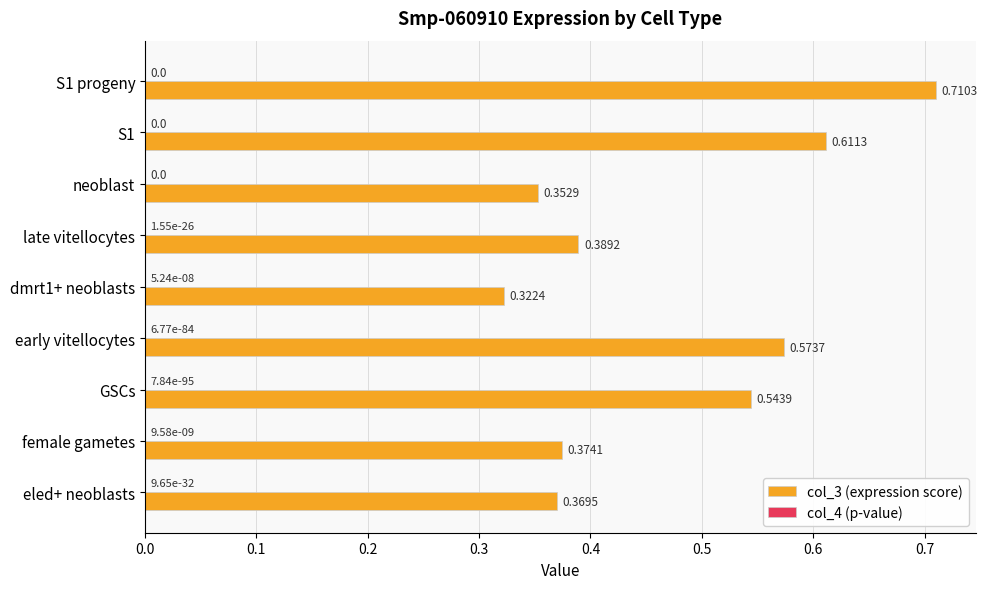

At which category is the sum across all series the highest?

S1 progeny